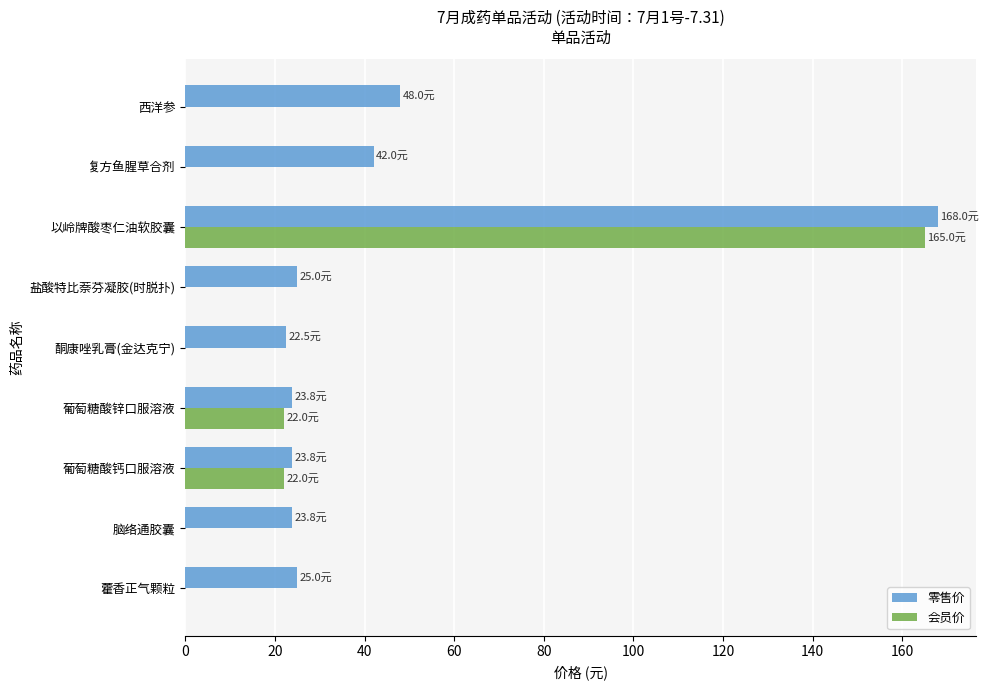

What is the sum of all 零售价 values?

401.9